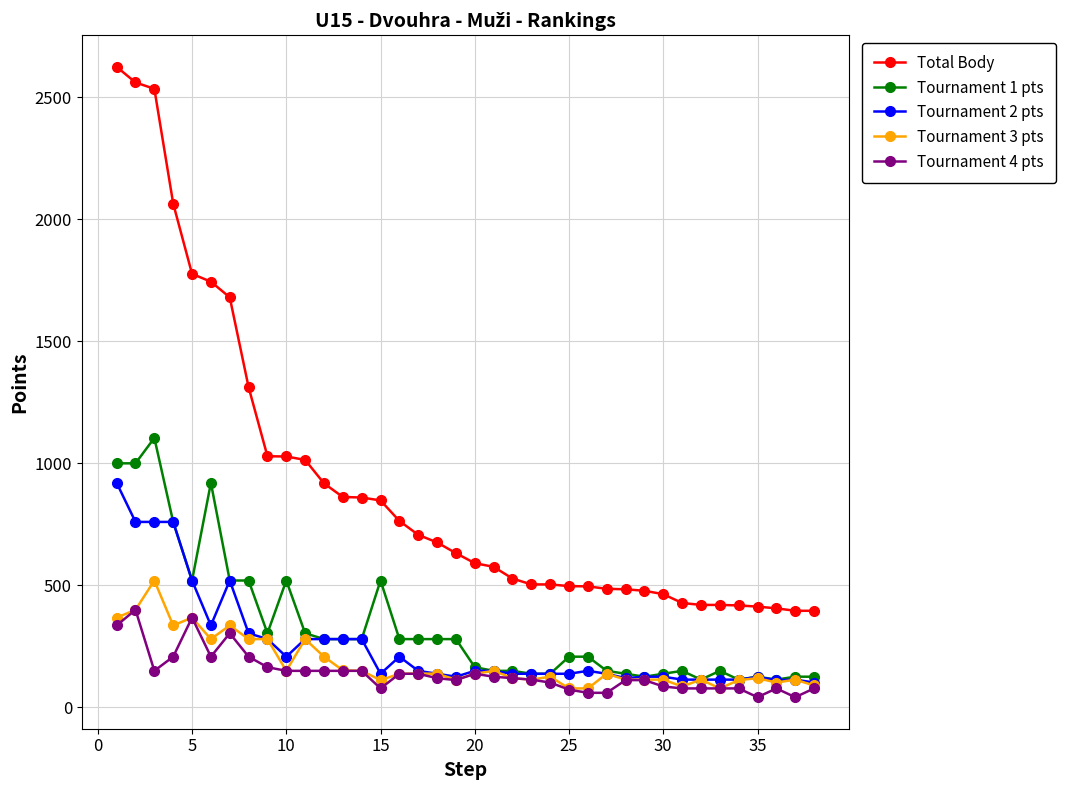

Which series has the largest total across all categories?

Total Body